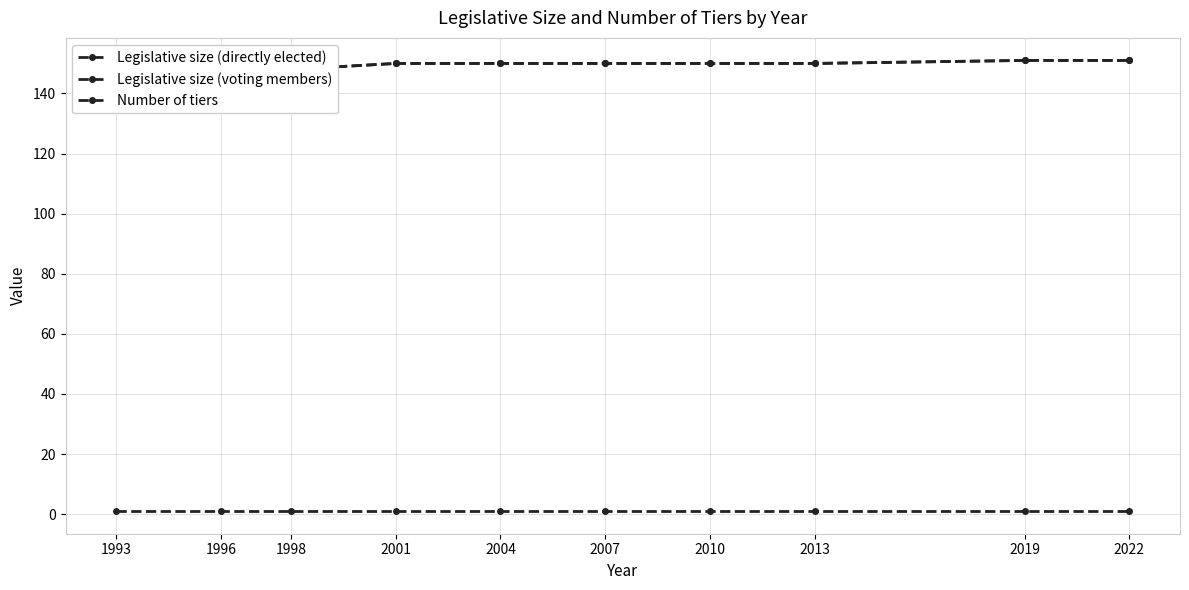

Is it true that Number of tiers equals 1 at 2007?

True